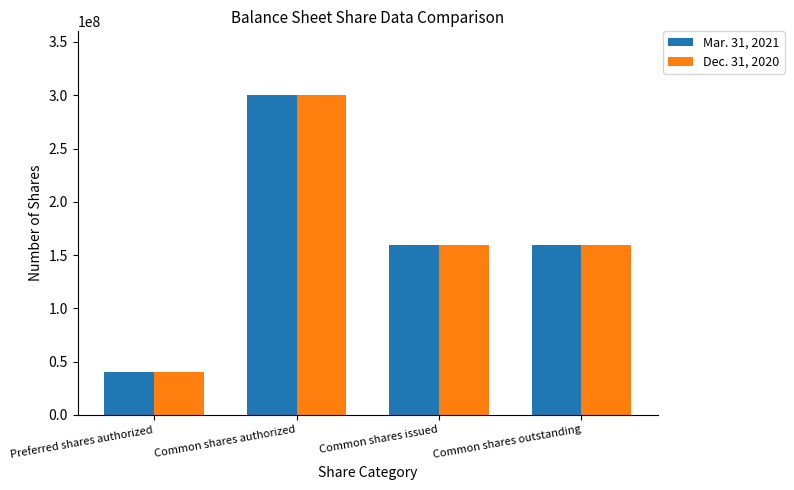

The Mar. 31, 2021 series shows 505077230 at Common shares authorized. True or false?

False